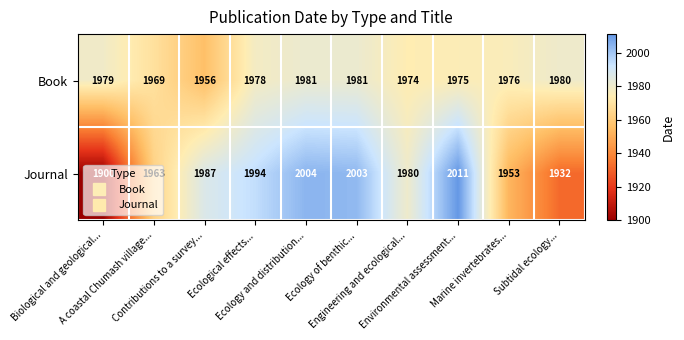

Which series has the widest spread of values?

Journal